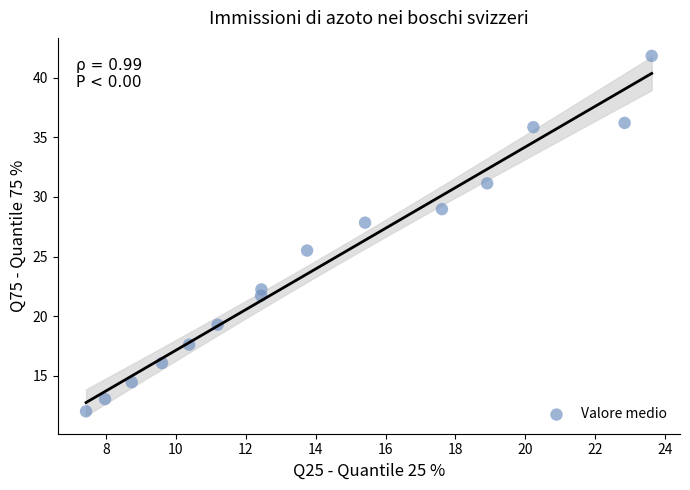

What Y value in the scatter plot is closest to 26?

25.5